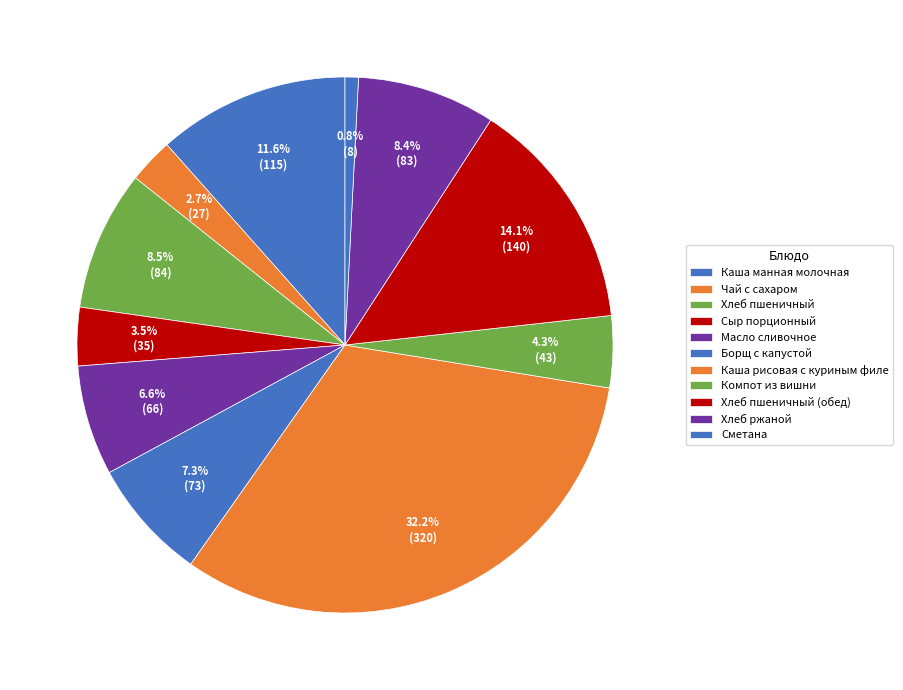

Count the number of slices in the pie.

11